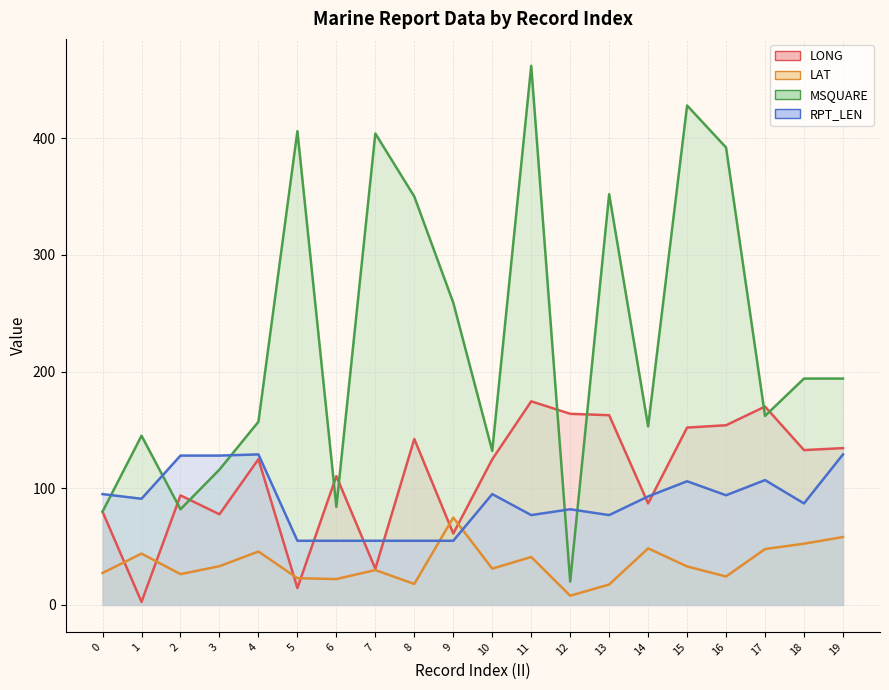

The MSQUARE series shows 462.0 at 11. True or false?

True